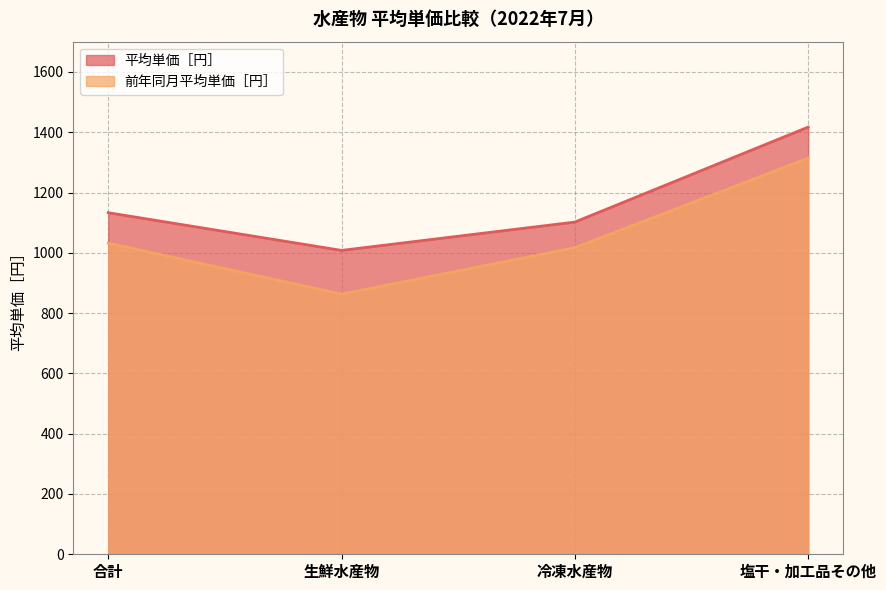

Which series has the widest spread of values?

前年同月平均単価［円］